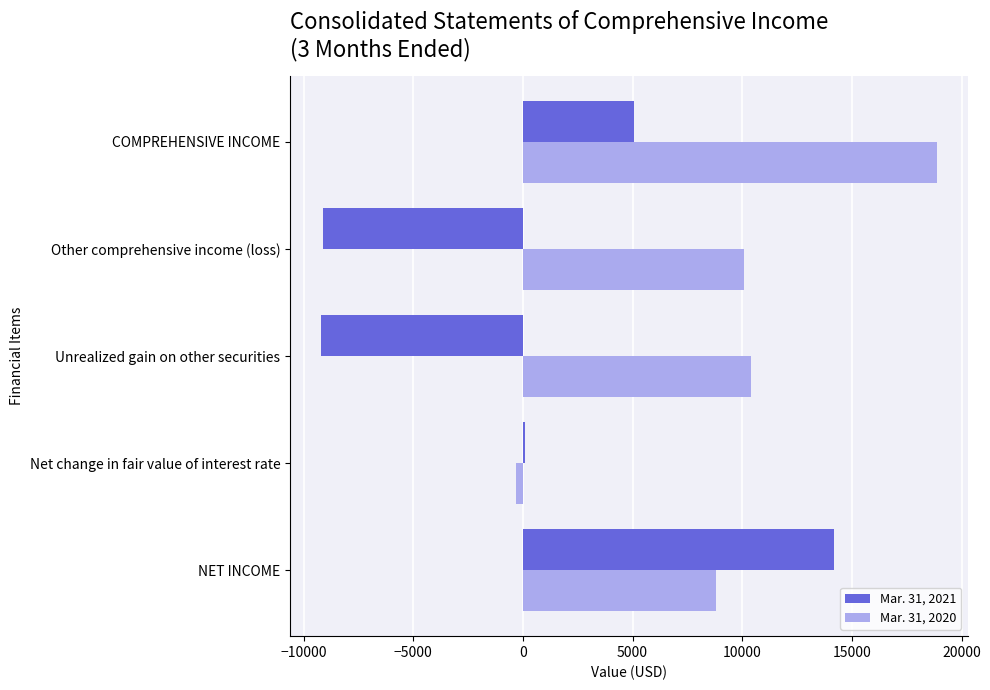

Which category has the highest value in the Mar. 31, 2020 series?

COMPREHENSIVE INCOME